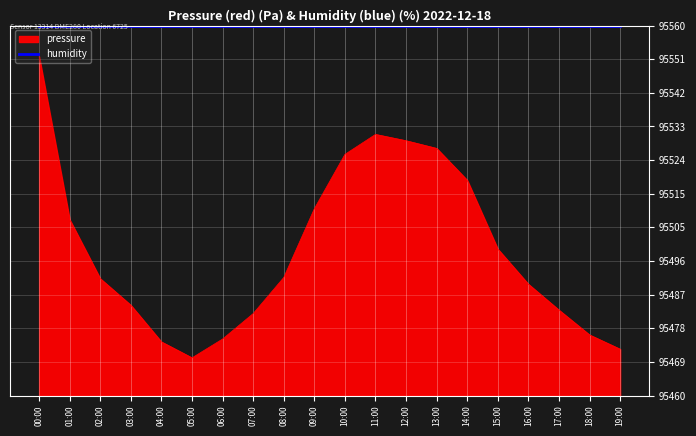

Rank the series by their maximum value, from lowest to highest.

pressure, humidity